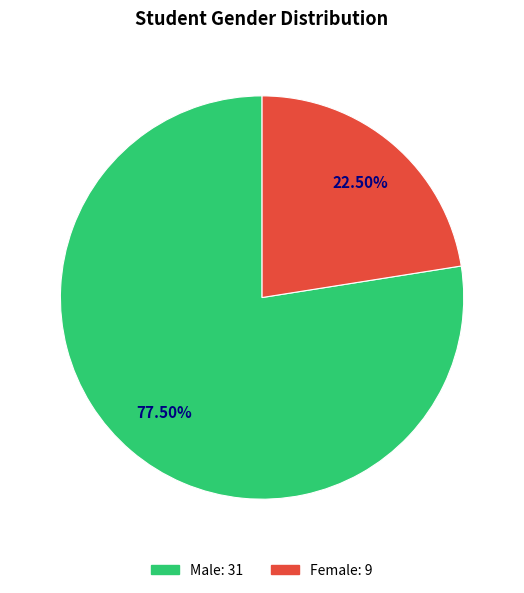

Does any single category account for the majority?

Yes